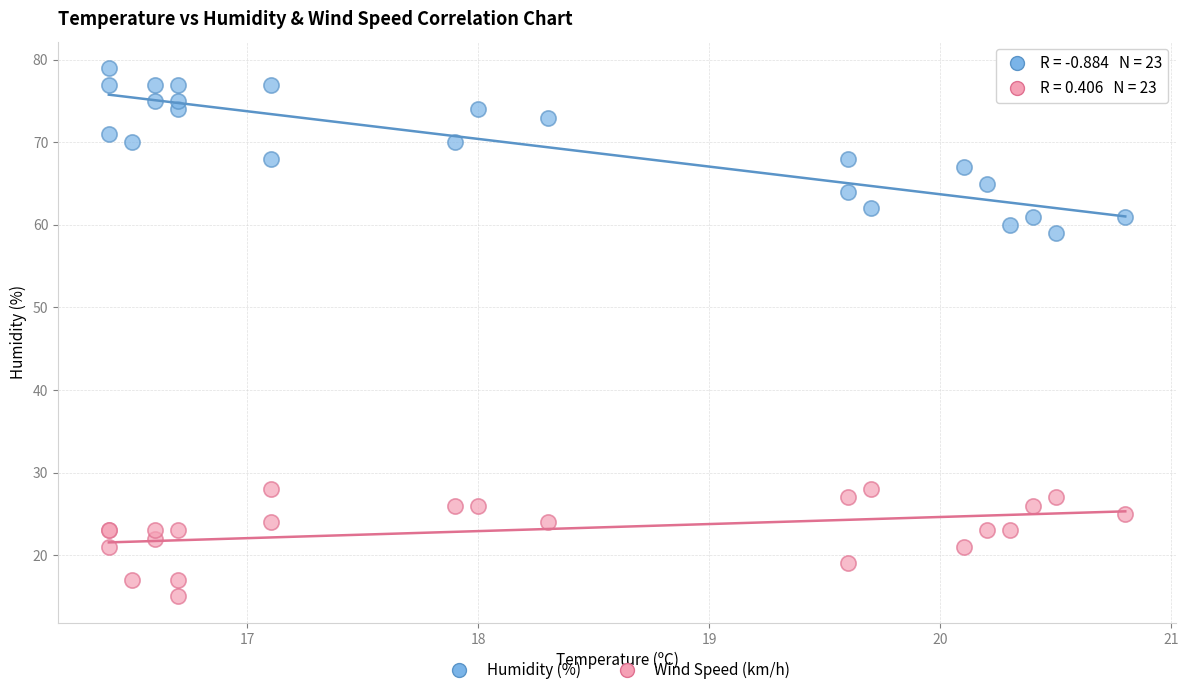

Across all series, what Y value is closest to 47?

59